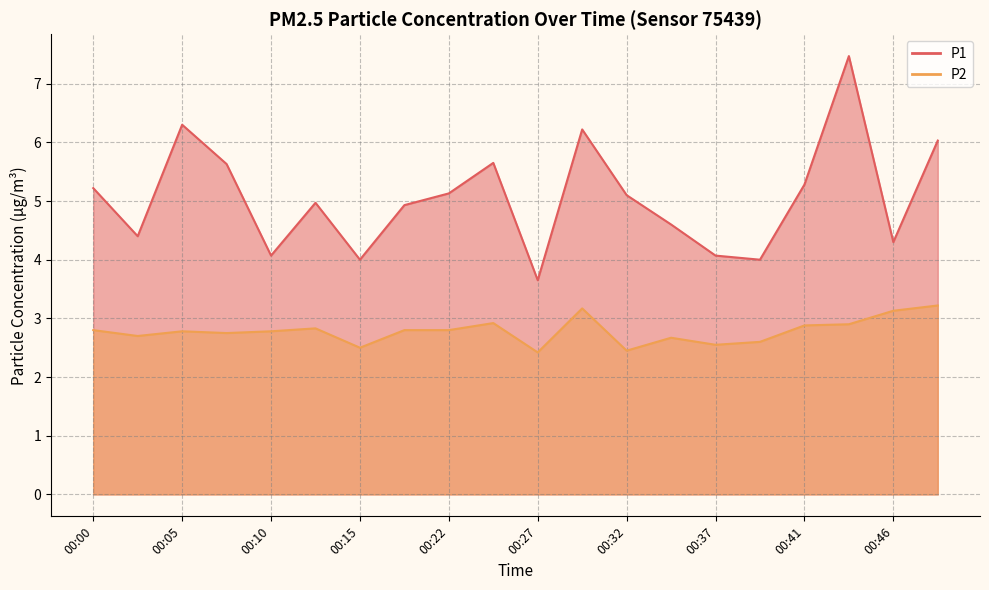

How many lines are shown in the chart?

2